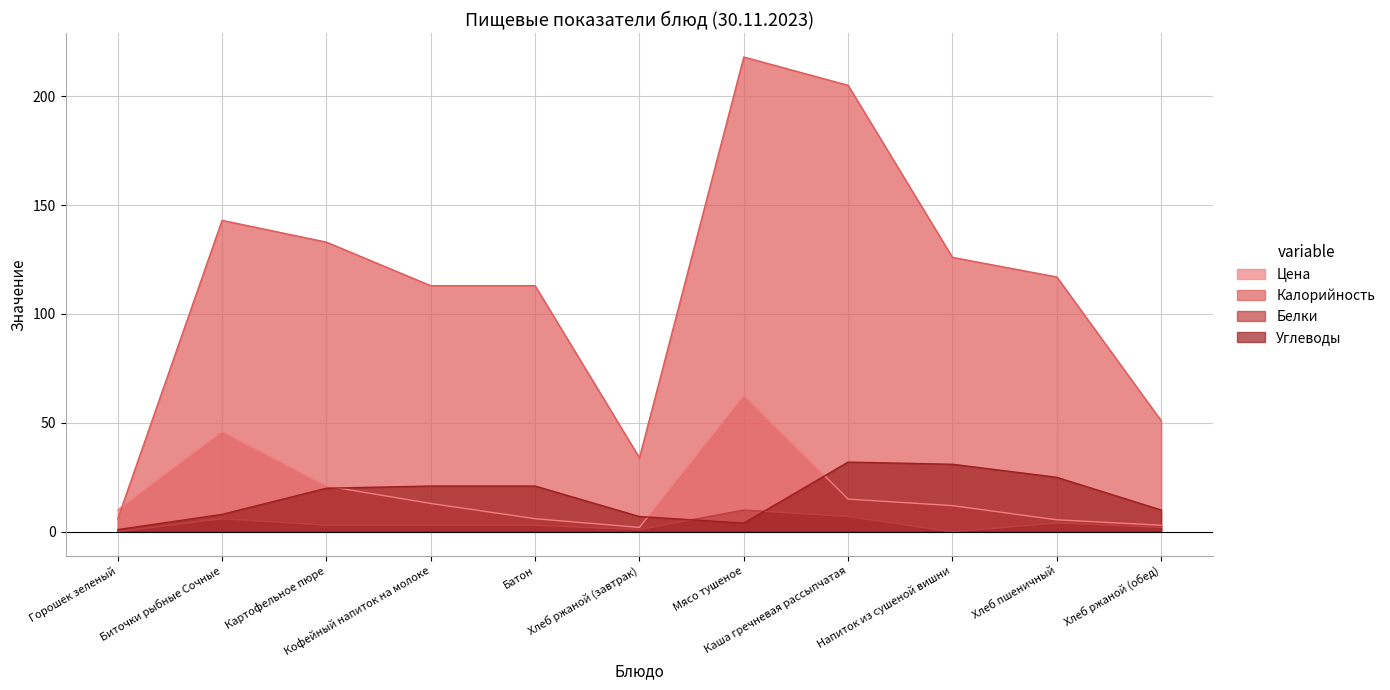

Does the chart have visible grid lines?

Yes